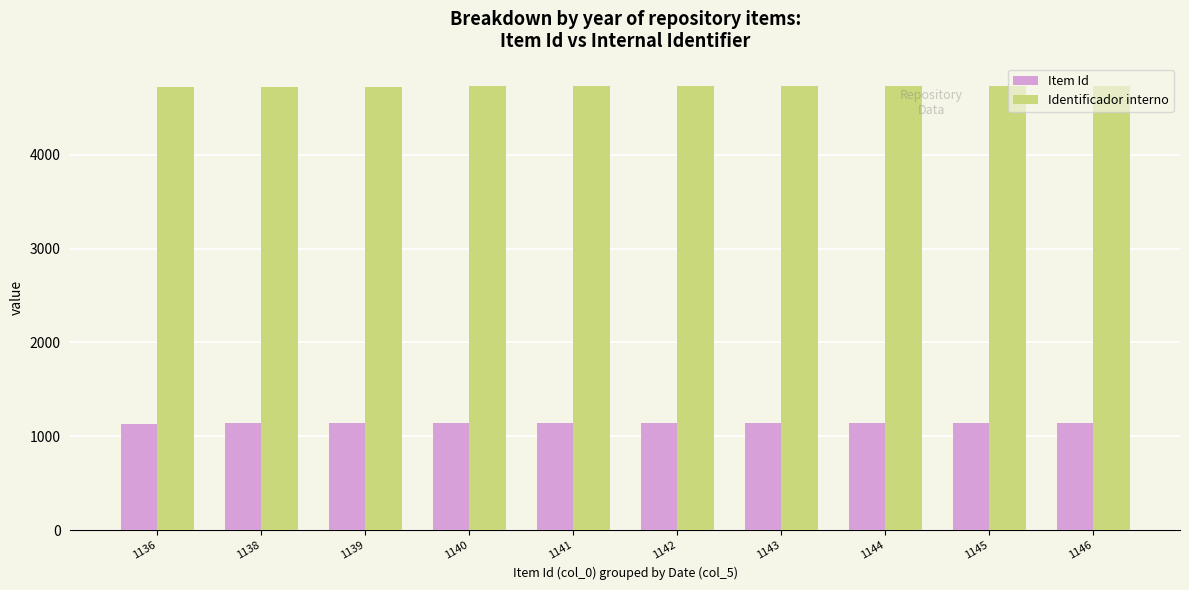

What is the difference between the second highest and minimum values in the Item Id series?

9